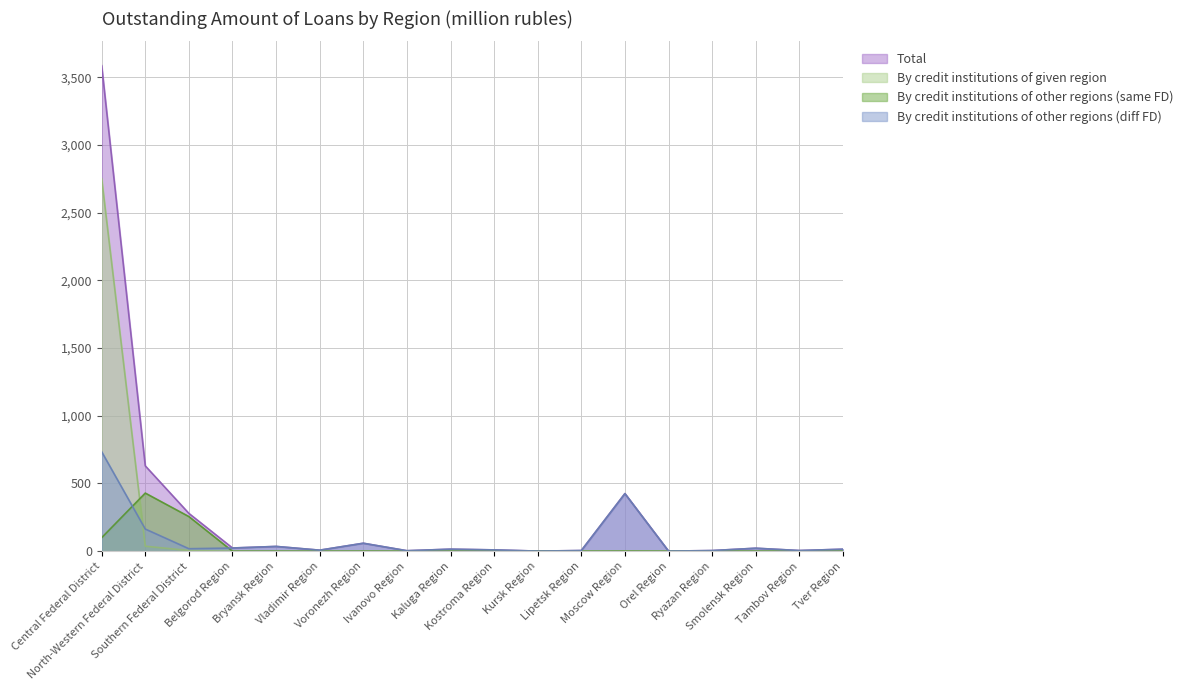

What is the difference between the second highest and second lowest values in the By credit institutions of other regions (same FD) series?

255.9